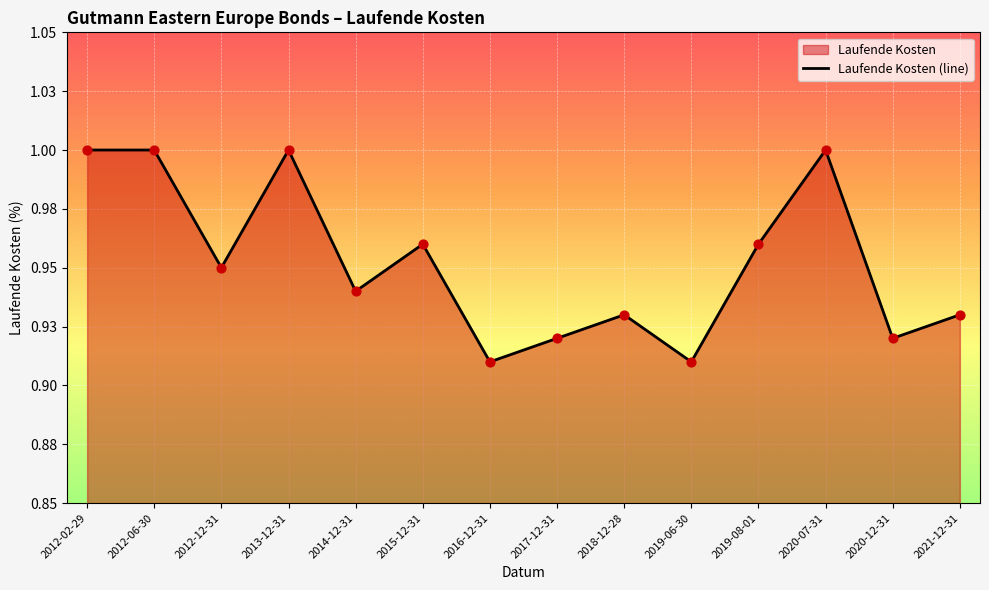

Which has a higher value, 2014-12-31 or 2020-07-31?

2020-07-31